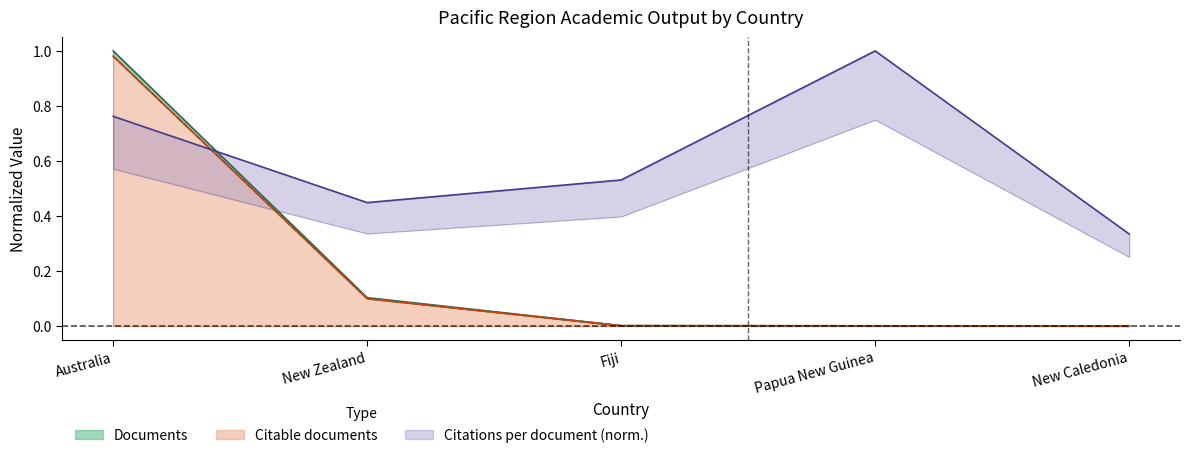

How many lines are shown in the chart?

3